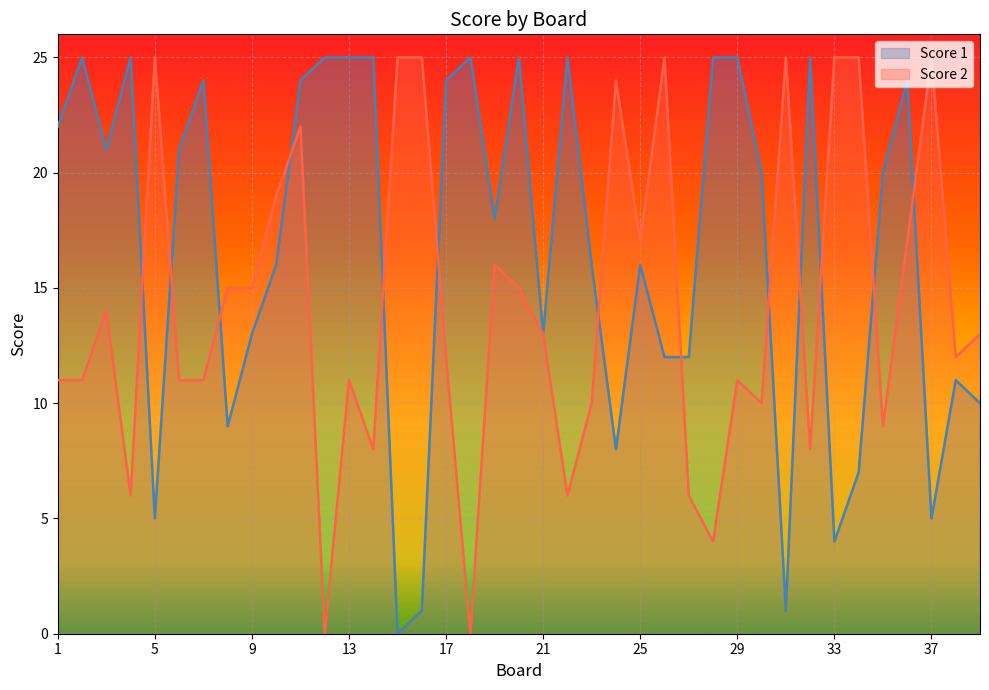

Reading left to right, extract all data points from this chart.

Score 1: 1=22	2=25	3=21	4=25	5=5	6=21	7=24	8=9	9=13	10=16	11=24	12=25	13=25	14=25	15=0	16=1	17=24	18=25	19=18	20=25	21=13	22=25	23=16	24=8	25=16	26=12	27=12	28=25	29=25	30=20	31=1	32=25	33=4	34=7	35=20	36=24	37=5	38=11	39=10
Score 2: 1=11	2=11	3=14	4=6	5=25	6=11	7=11	8=15	9=15	10=19	11=22	12=0	13=11	14=8	15=25	16=25	17=12	18=0	19=16	20=15	21=13	22=6	23=10	24=24	25=17	26=25	27=6	28=4	29=11	30=10	31=25	32=8	33=25	34=25	35=9	36=17	37=25	38=12	39=13